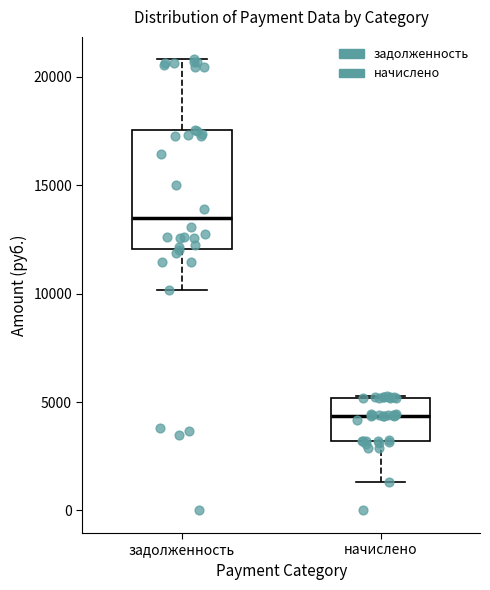

Reading left to right, transcribe this box plot: for each box, give where its median line is, the range the box spans, and where its two whiskers end, as read against the y-axis. The values are not printed on the chart, so give them approximately, as read against the axis.

задолженность: median 13500, box 12000 to 17500, whiskers 10000 to 21000
начислено: median 4500, box 3000 to 5000, whiskers 1500 to 5500